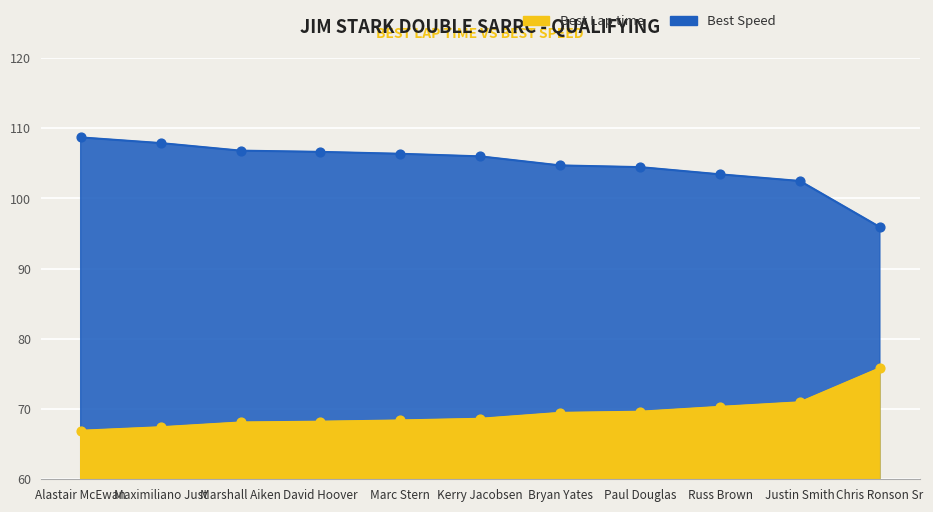

At how many categories does at least one series exceed 102?

10